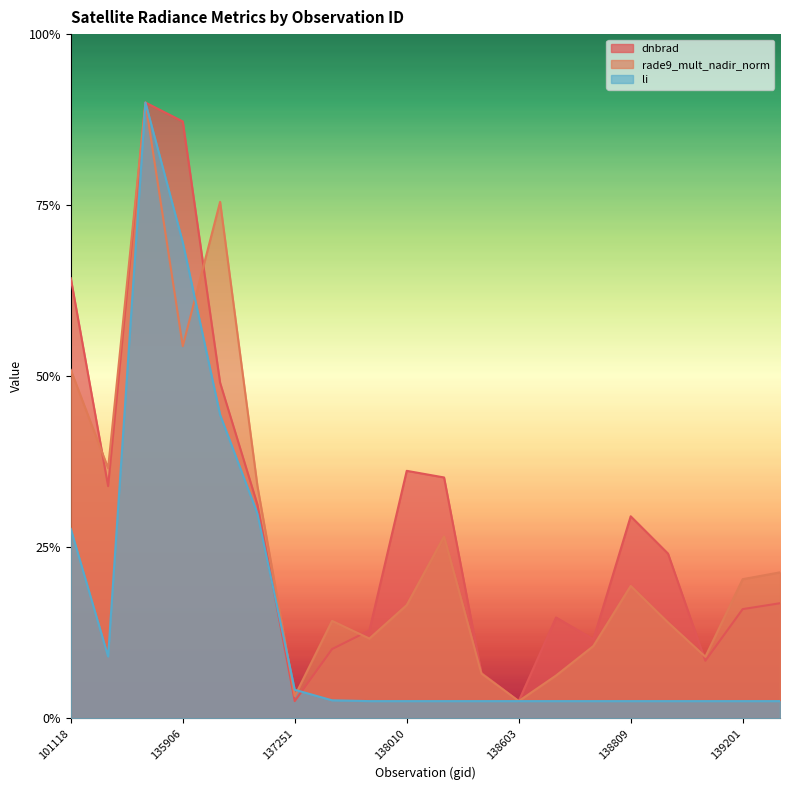

Rank the series by their maximum value, from highest to lowest.

dnbrad, rade9_mult_nadir_norm, li